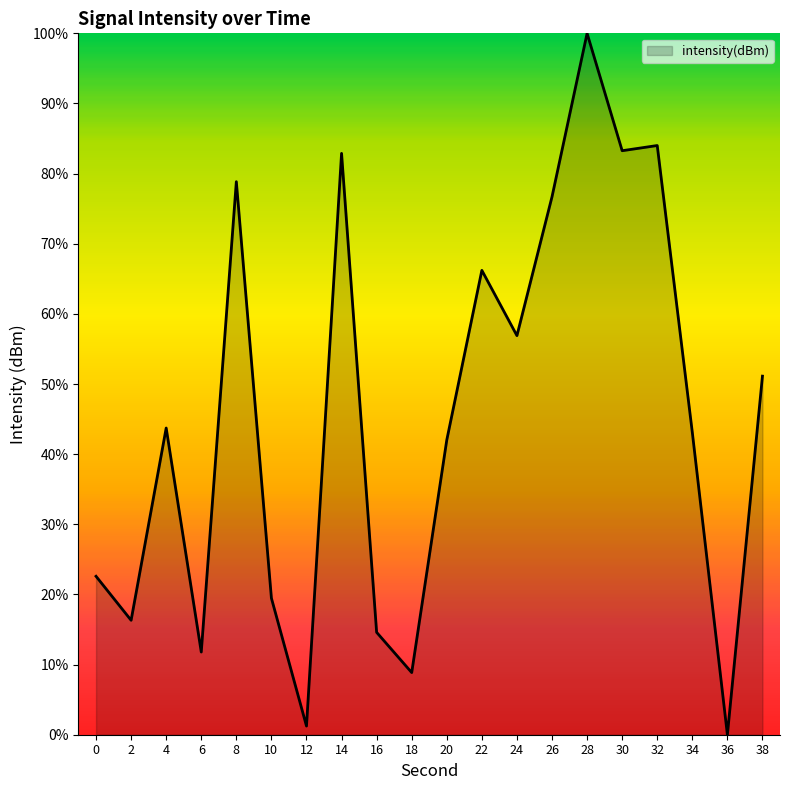

What is the difference between the values at 30 and 0?

60.7